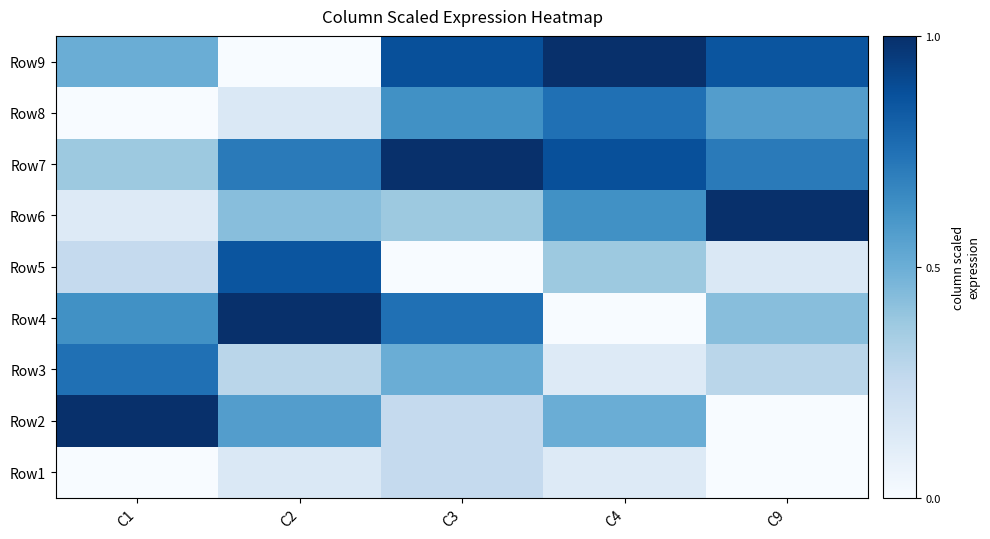

Between C4 and C3, which is larger?

C4